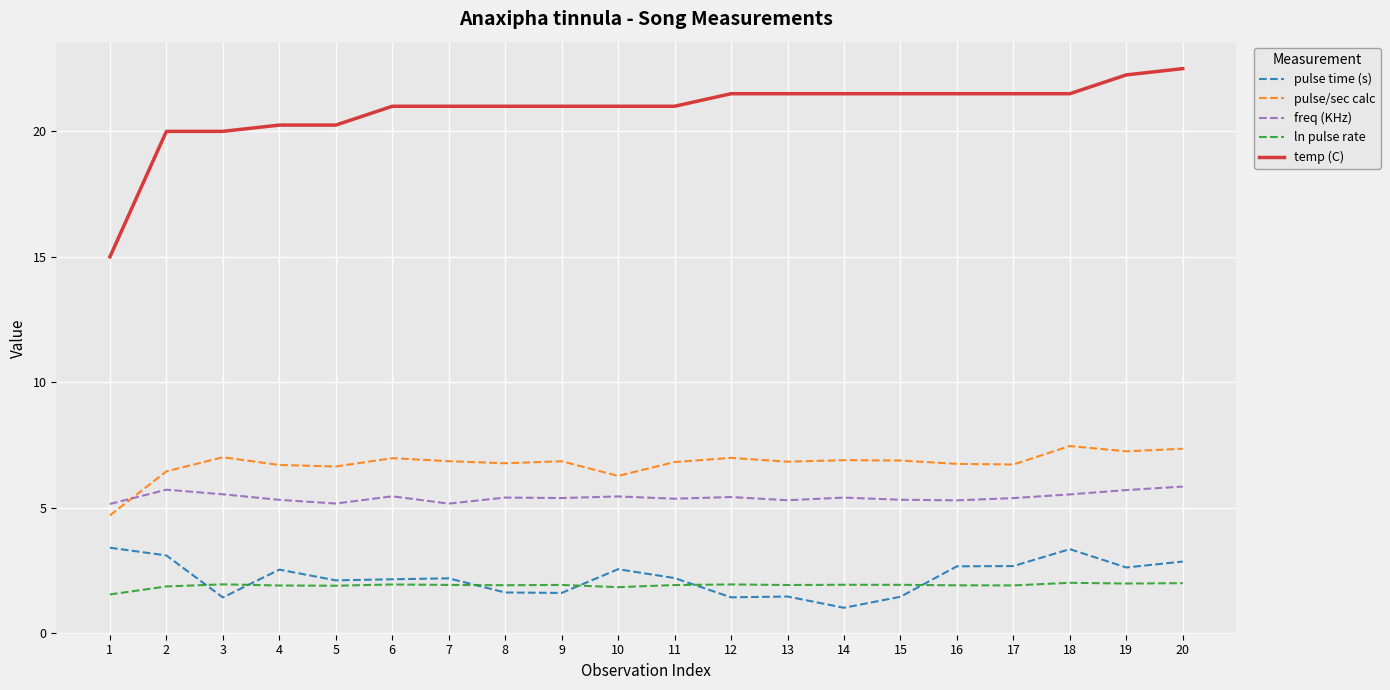

Rank the series by their maximum value, from highest to lowest.

temp (C), pulse/sec calc, freq (KHz), pulse time (s), ln pulse rate